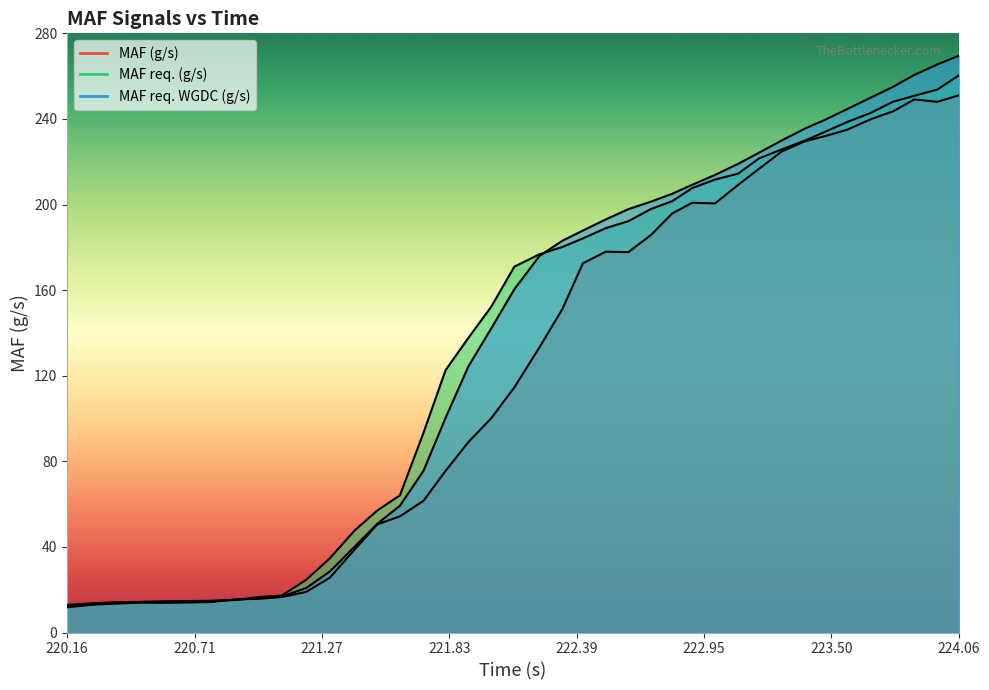

At how many categories does at least one series exceed 177?

19